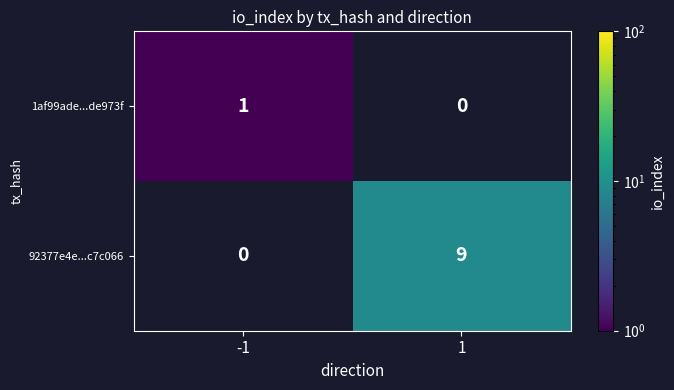

The 1af99ade...de973f series shows 1 at -1. True or false?

True